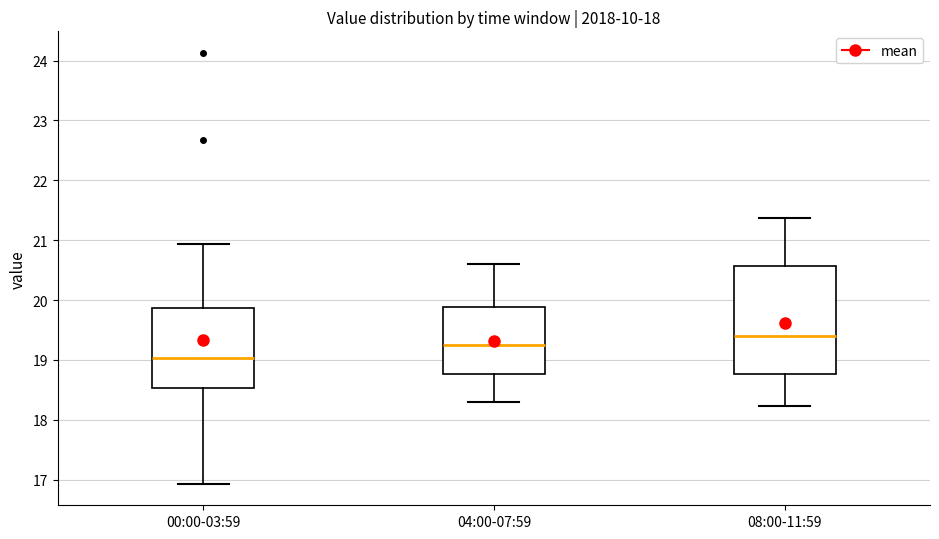

Where does the upper whisker of the box for 08:00-11:59 end on the y-axis? The values are not printed on the chart, so give them approximately, as read against the axis.

21.4